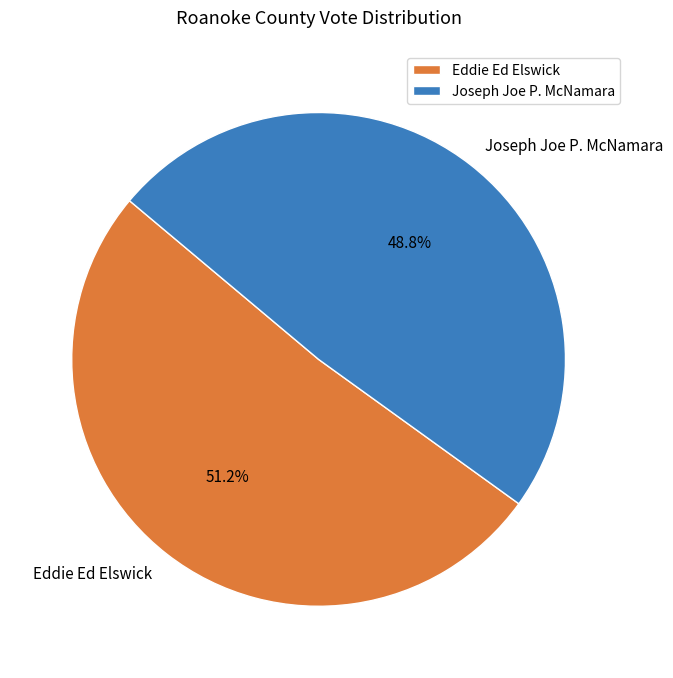

What is the ratio of the value at Joseph Joe P. McNamara to the value at Eddie Ed Elswick?

1.0